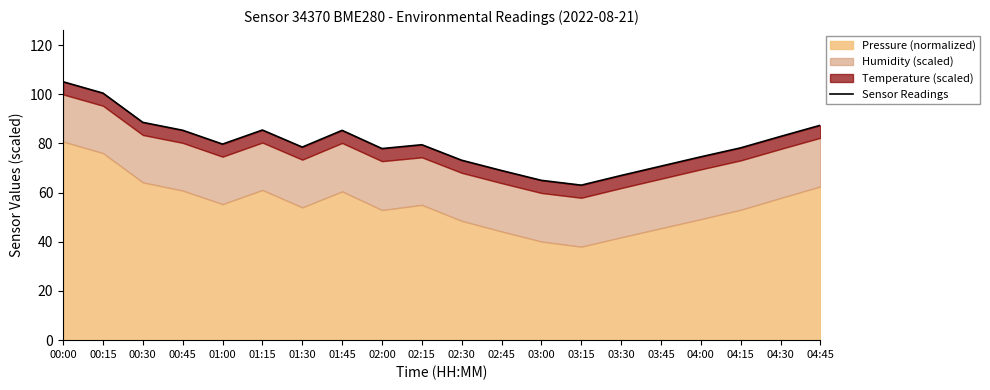

Reading left to right, list all the values displayed in this chart.

00:00=105.1	00:15=100.5	00:30=88.6	00:45=85.3	01:00=79.7	01:15=85.4	01:30=78.5	01:45=85.3	02:00=77.9	02:15=79.5	02:30=73.2	02:45=69.0	03:00=65.0	03:15=63.0	03:30=67.0	03:45=70.8	04:00=74.6	04:15=78.2	04:30=82.9	04:45=87.4